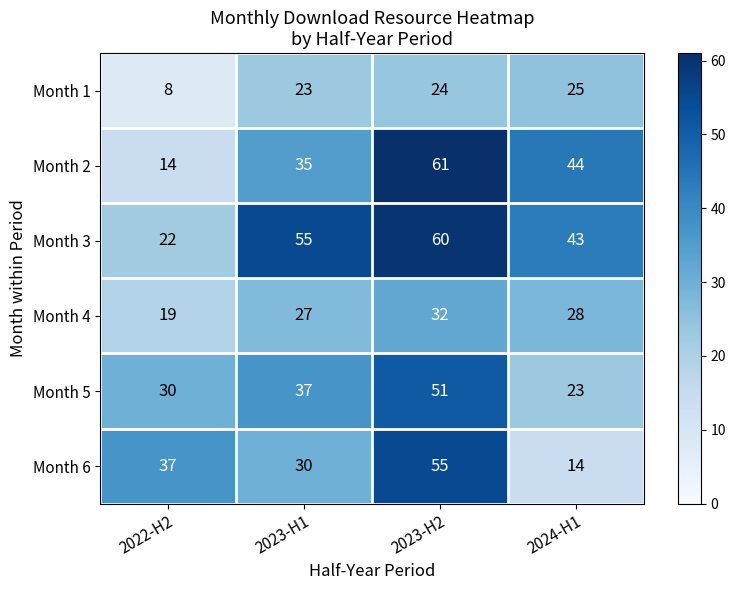

Reading left to right, list all the values displayed in this chart.

Month 1: 2022-H2=8	2023-H1=23	2023-H2=24	2024-H1=25
Month 2: 2022-H2=14	2023-H1=35	2023-H2=61	2024-H1=44
Month 3: 2022-H2=22	2023-H1=55	2023-H2=60	2024-H1=43
Month 4: 2022-H2=19	2023-H1=27	2023-H2=32	2024-H1=28
Month 5: 2022-H2=30	2023-H1=37	2023-H2=51	2024-H1=23
Month 6: 2022-H2=37	2023-H1=30	2023-H2=55	2024-H1=14